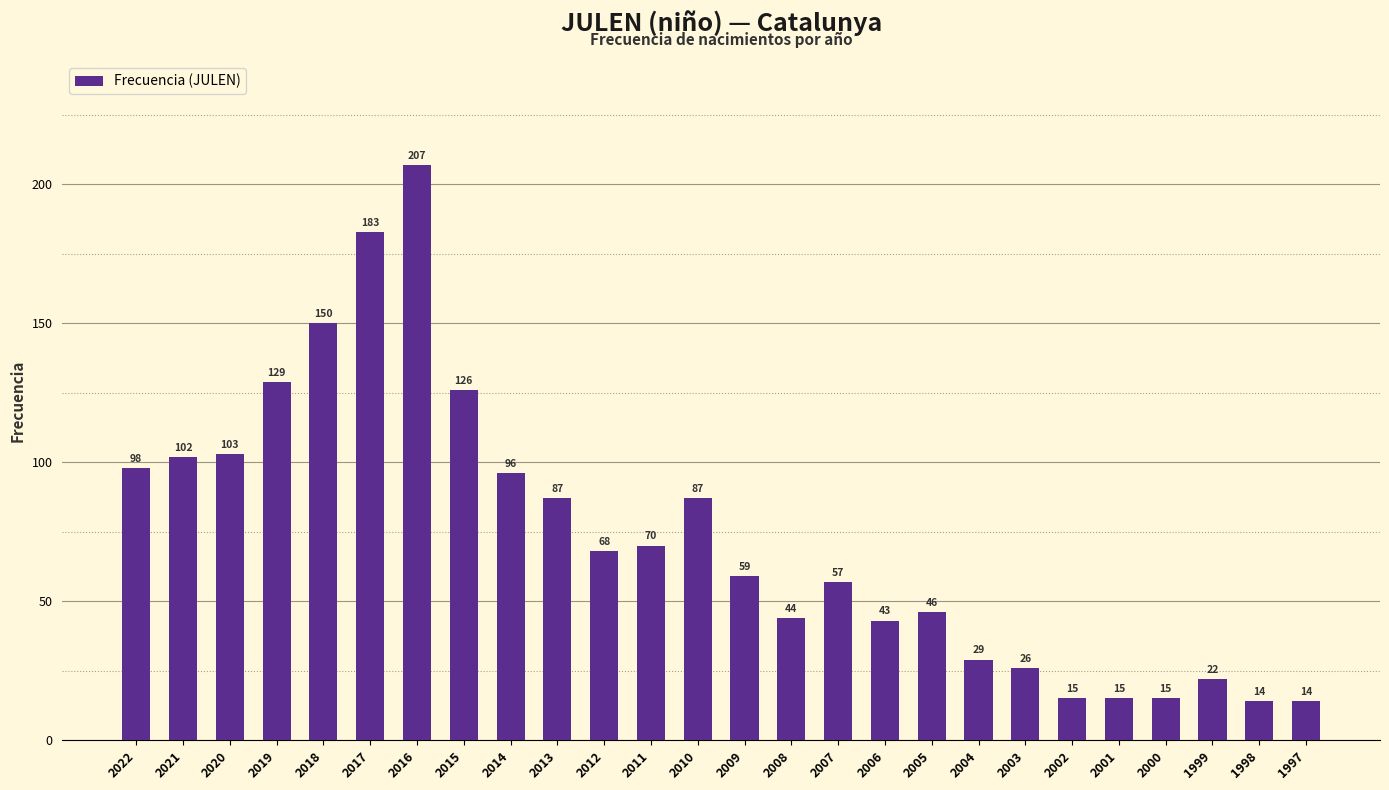

At which label is the value closest to 110?

2020